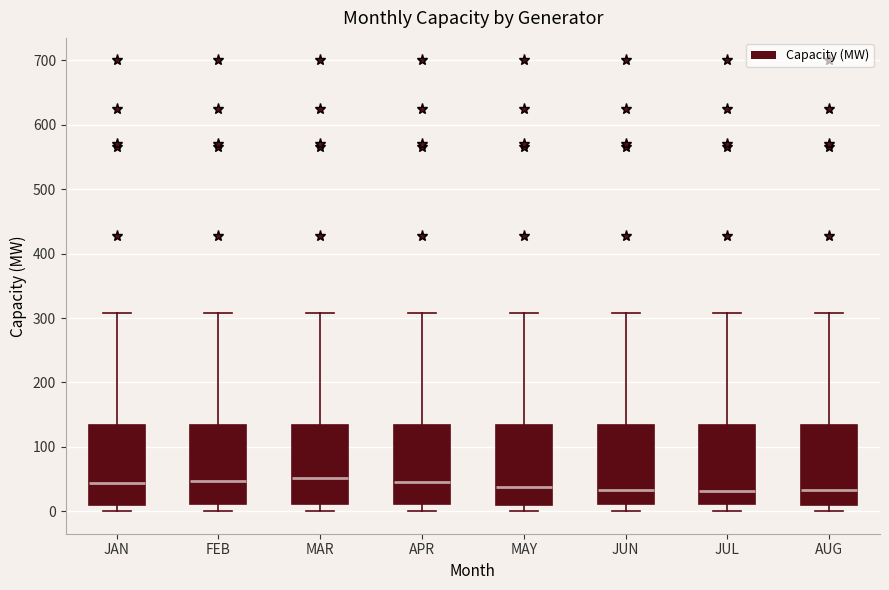

Reading left to right, transcribe this box plot: for each box, give where its median line is, the range the box spans, and where its two whiskers end, as read against the y-axis. The values are not printed on the chart, so give them approximately, as read against the axis.

JAN: median 40, box 10 to 130, whiskers 0 to 310
FEB: median 50, box 10 to 130, whiskers 0 to 310
MAR: median 50, box 10 to 130, whiskers 0 to 310
APR: median 50, box 10 to 130, whiskers 0 to 310
MAY: median 40, box 10 to 130, whiskers 0 to 310
JUN: median 30, box 10 to 130, whiskers 0 to 310
JUL: median 30, box 10 to 130, whiskers 0 to 310
AUG: median 30, box 10 to 130, whiskers 0 to 310